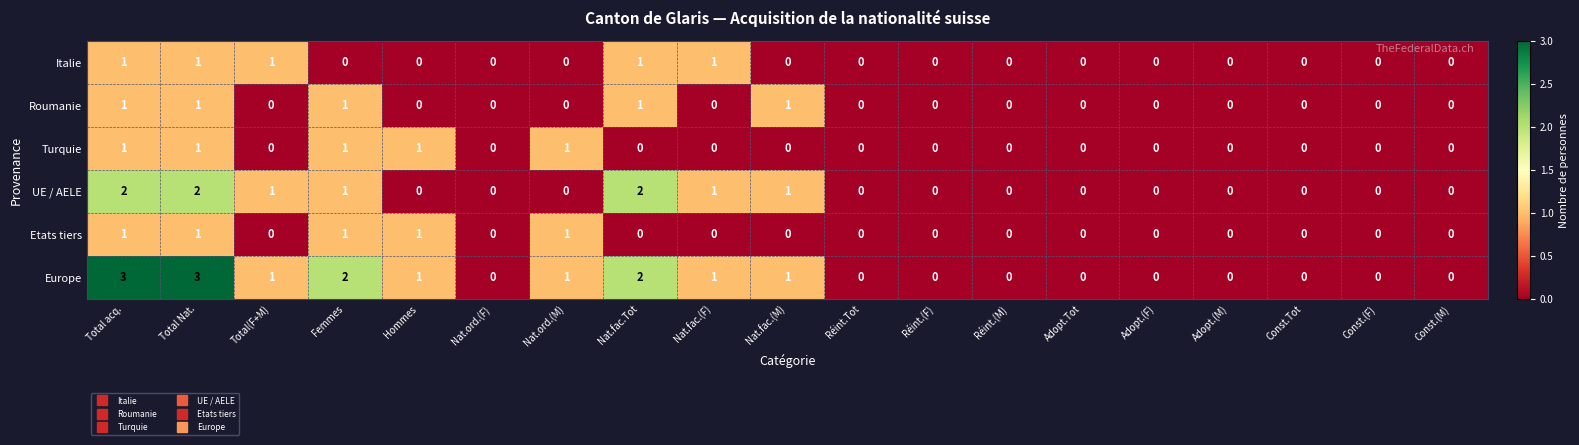

What is the spread (max minus min) of values at Hommes?

1